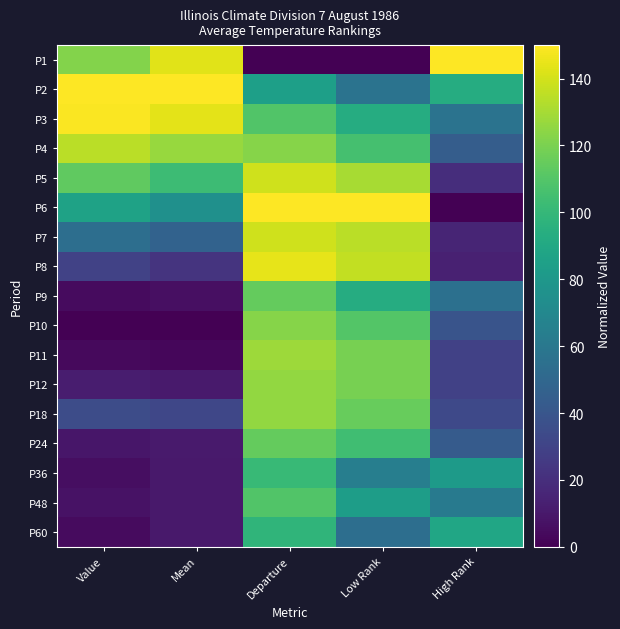

Reading left to right, what are all the values shown in this chart?

P1: Value=122.0	Mean=143.1	Departure=0.0	Low Rank=0.0	High Rank=150.0
P2: Value=150.0	Mean=150.0	Departure=84.5	Low Rank=56.9	High Rank=93.1
P3: Value=149.3	Mean=143.7	Departure=109.1	Low Rank=93.1	High Rank=56.9
P4: Value=134.7	Mean=126.8	Departure=122.7	Low Rank=105.6	High Rank=44.4
P5: Value=113.3	Mean=102.9	Departure=139.1	Low Rank=130.6	High Rank=19.4
P6: Value=86.7	Mean=75.3	Departure=150.0	Low Rank=150.0	High Rank=0.0
P7: Value=54.0	Mean=47.1	Departure=139.1	Low Rank=134.7	High Rank=15.3
P8: Value=29.3	Mean=22.6	Departure=144.5	Low Rank=136.1	High Rank=13.9
P9: Value=4.7	Mean=6.3	Departure=114.5	Low Rank=93.1	High Rank=55.6
P10: Value=0.0	Mean=0.0	Departure=122.7	Low Rank=109.7	High Rank=38.9
P11: Value=4.0	Mean=2.5	Departure=128.2	Low Rank=119.4	High Rank=29.2
P12: Value=12.0	Mean=10.7	Departure=125.5	Low Rank=119.4	High Rank=29.2
P18: Value=34.7	Mean=32.0	Departure=125.5	Low Rank=115.3	High Rank=33.3
P24: Value=9.3	Mean=10.7	Departure=114.5	Low Rank=104.2	High Rank=43.1
P36: Value=5.3	Mean=10.0	Departure=100.9	Low Rank=63.9	High Rank=81.9
P48: Value=7.3	Mean=10.0	Departure=109.1	Low Rank=83.3	High Rank=61.1
P60: Value=4.7	Mean=10.0	Departure=98.2	Low Rank=54.2	High Rank=88.9